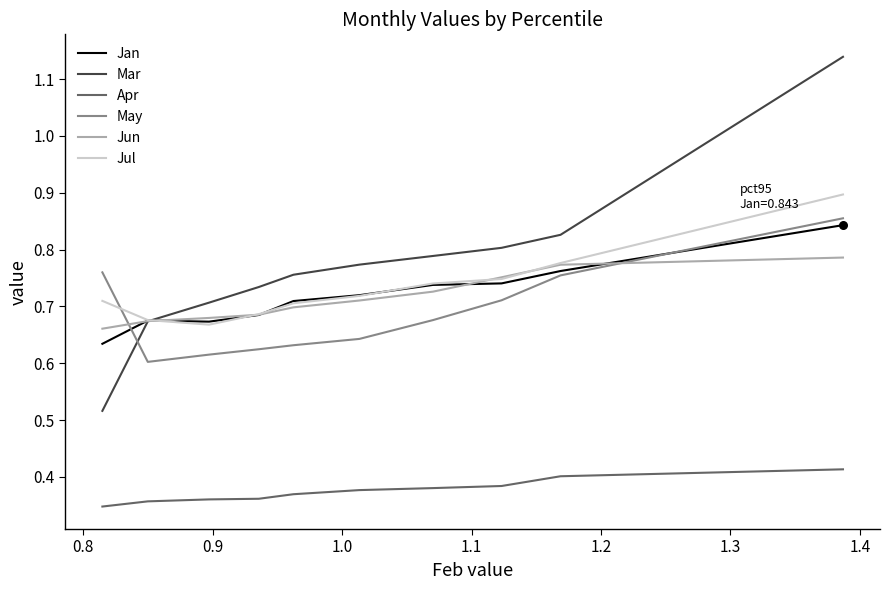

Which series has the largest total across all categories?

Mar